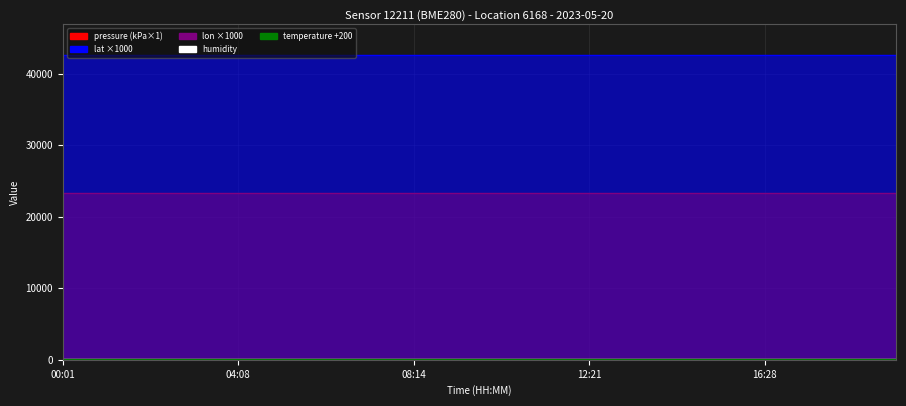

Which series has the largest range (max minus min)?

pressure